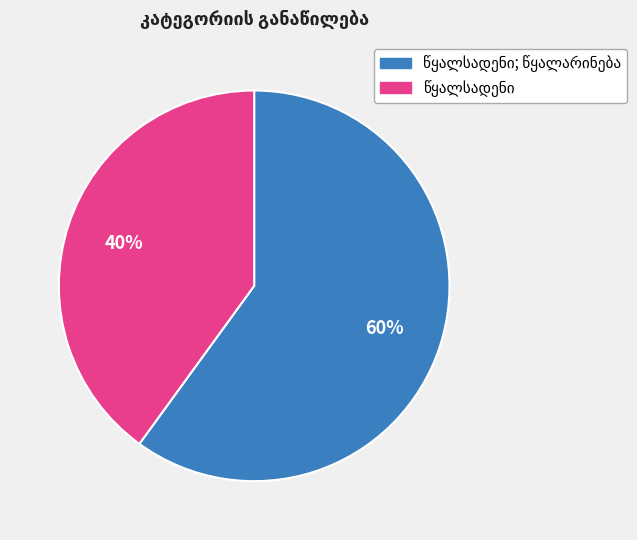

Does any single category account for the majority?

Yes